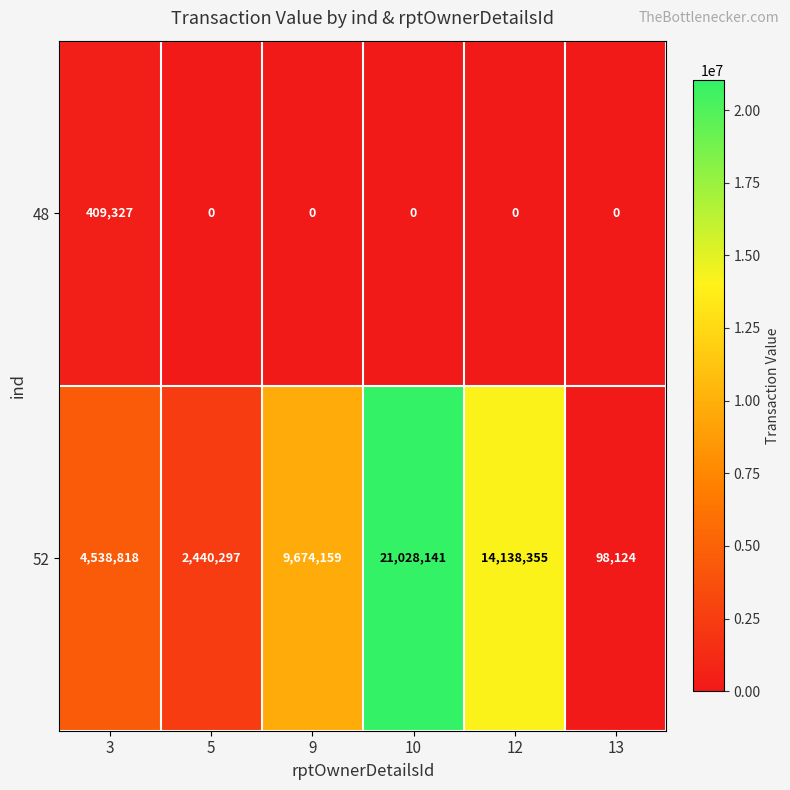

At 5, list the series in order from smallest to largest.

48, 52